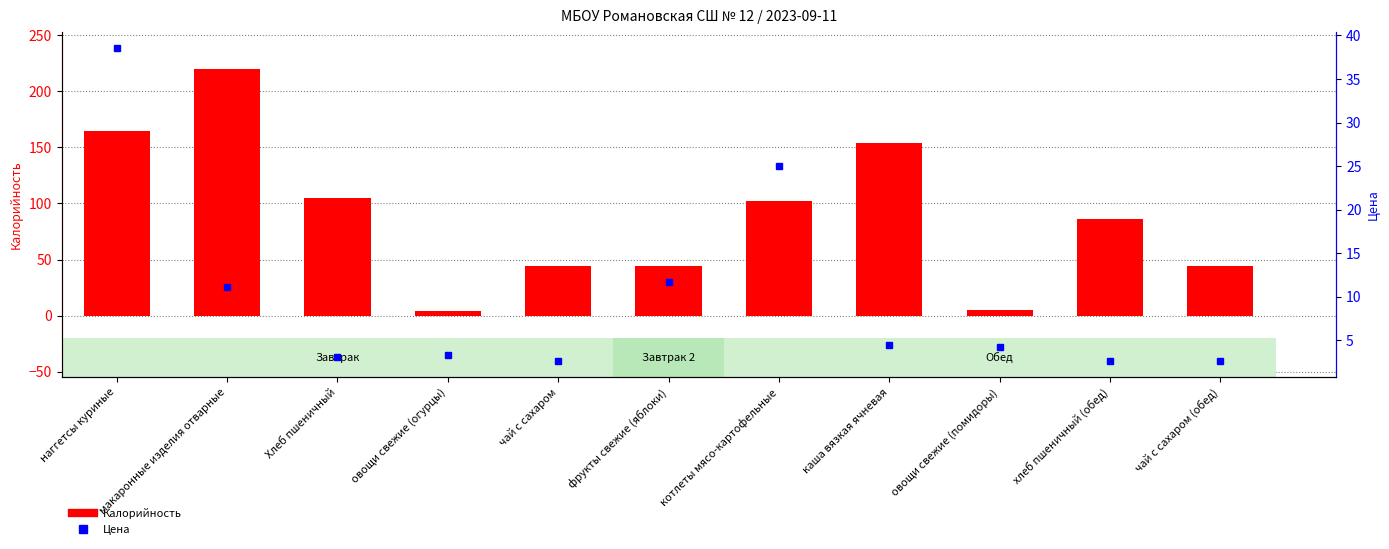

True or false: Цена has a value of 11.1 at макаронные изделия отварные.

True